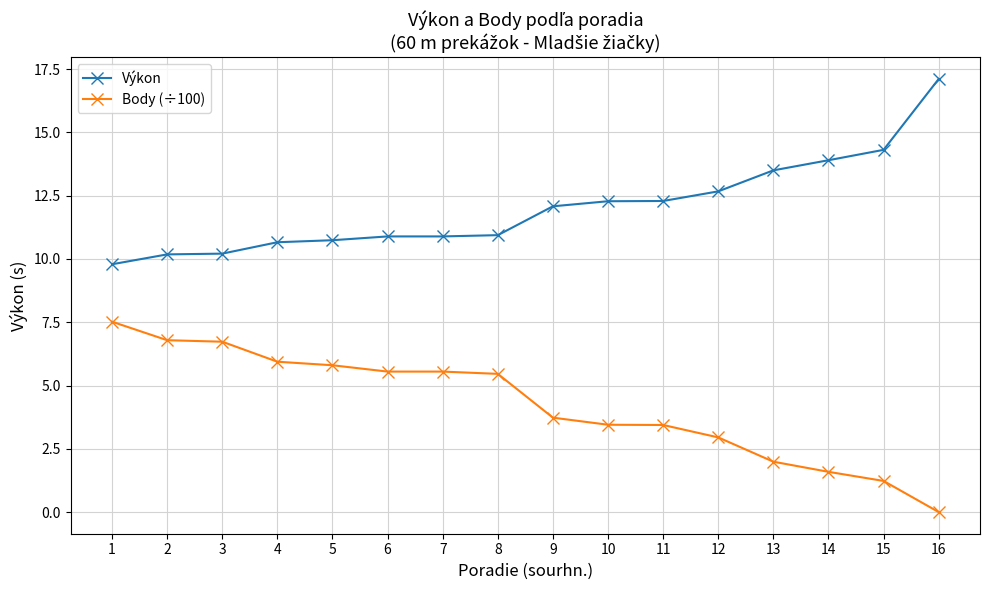

Rank the series by their average value, from highest to lowest.

Výkon, Body (÷100)